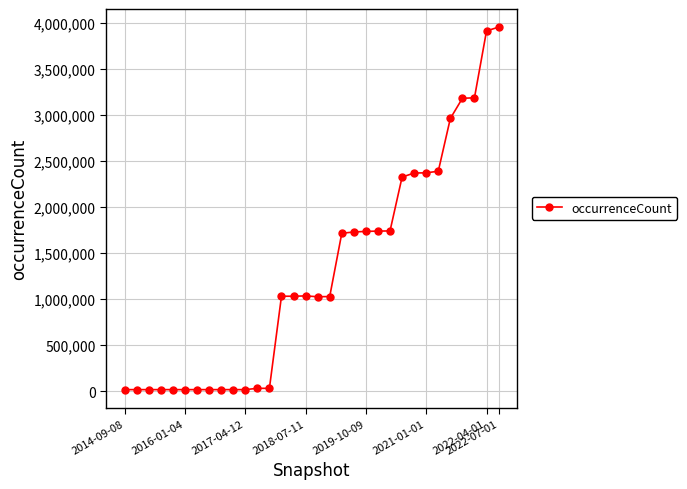

What is the average value?

1272357